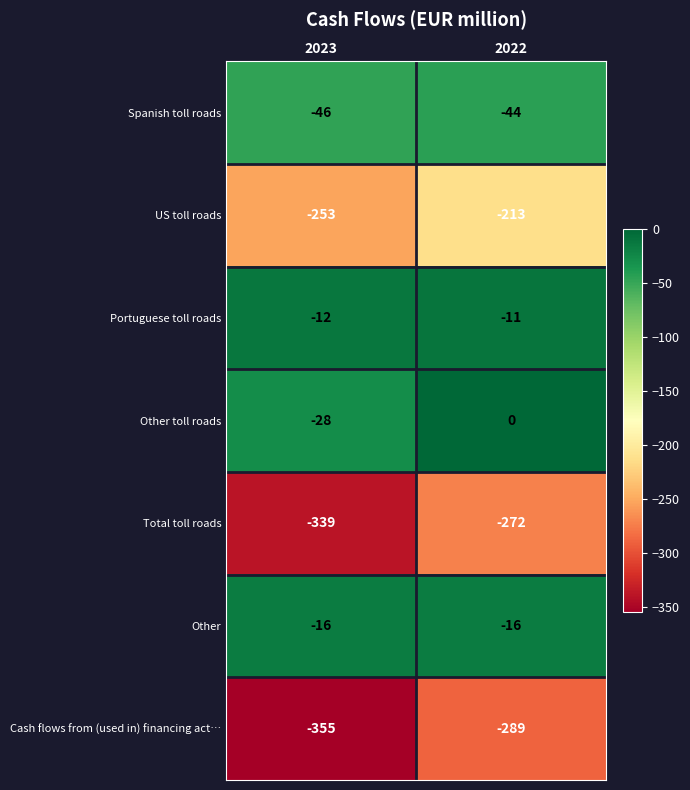

True or false: Spanish toll roads has a value of -46 at 2023.

True